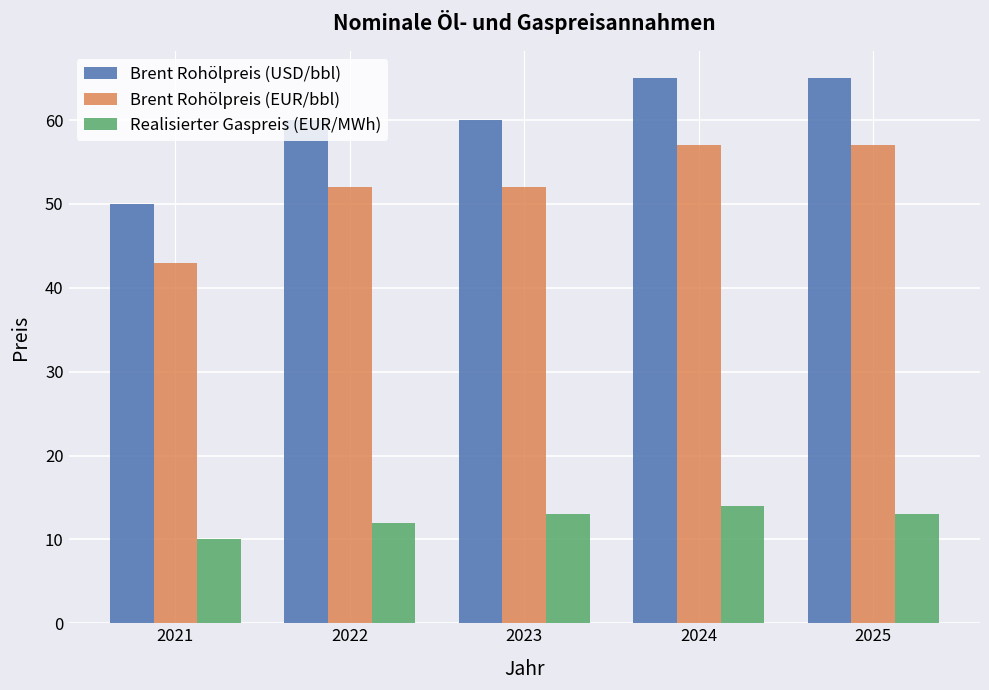

How many Brent Rohölpreis (USD/bbl) values are between 60 and 65?

4